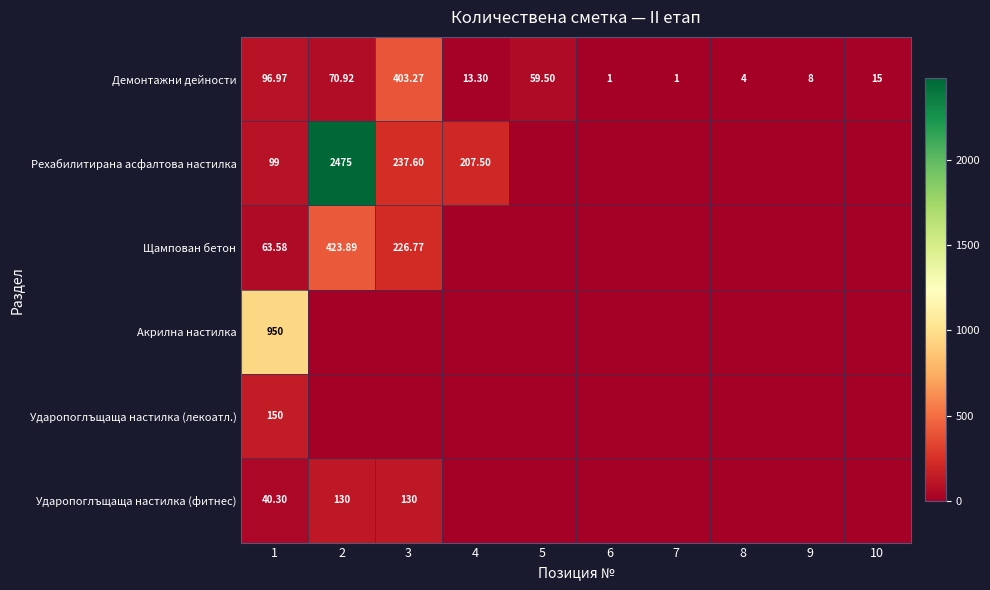

Between 4 and 6, which series saw the biggest shift?

Рехабилитирана асфалтова настилка